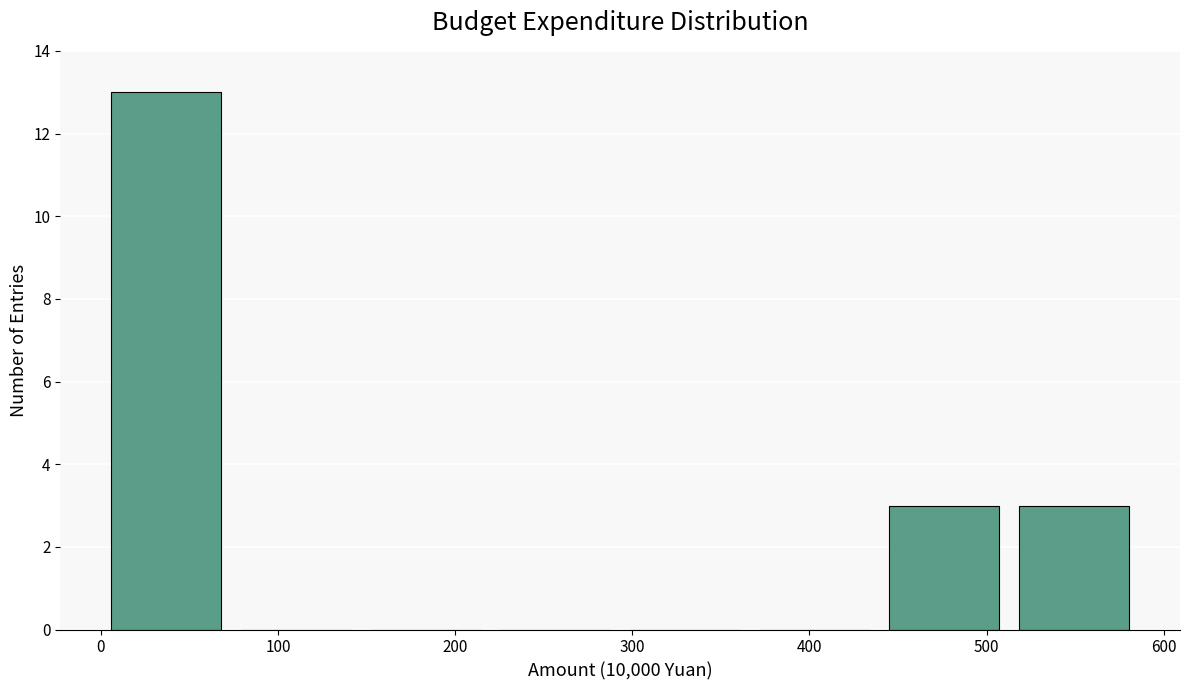

How tall is the bar that spans 0 to 70 on the x-axis? Neither the bar edges nor the heights are printed on the chart, so give them approximately, as read against the axes.

13